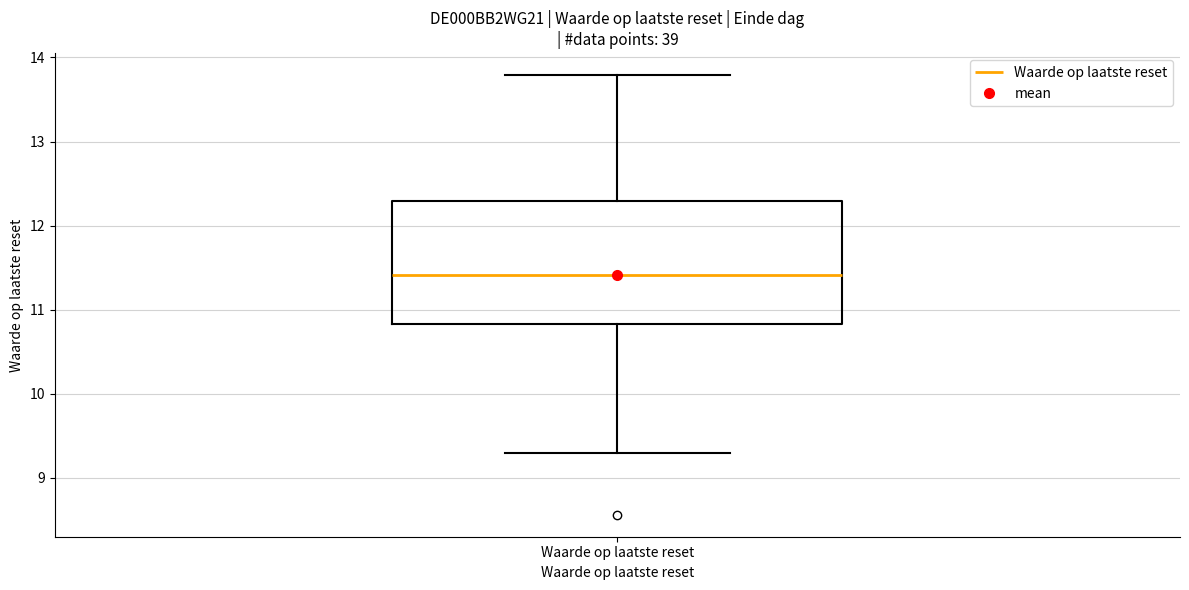

Read this box plot against the y-axis: the position of the median line, the range covered by the box, and the ends of both whiskers. The values are not printed on the chart, so give them approximately, as read against the axis.

median 11.4, box 10.8 to 12.3, whiskers 9.3 to 13.8